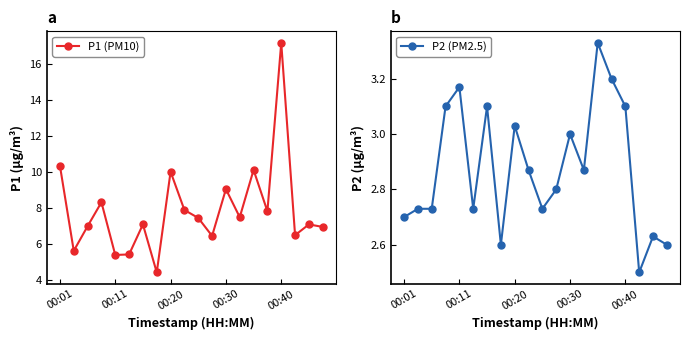

What is the difference between the second highest and second lowest values in the P2 (PM2.5) series?

0.6